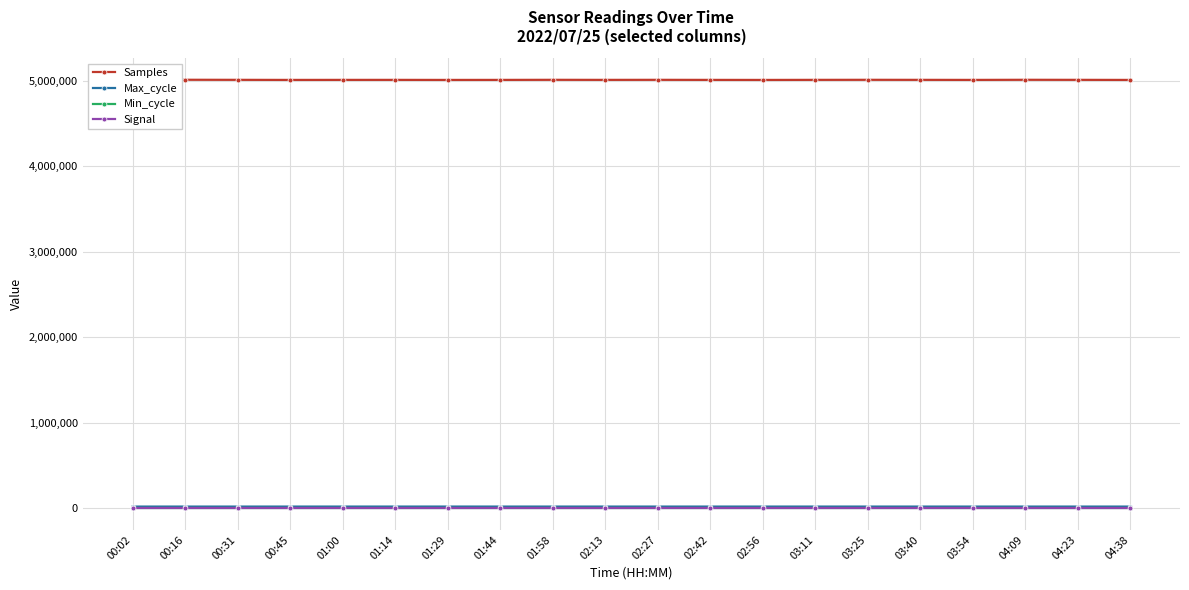

What is the label of the 18th point from the right?

00:31